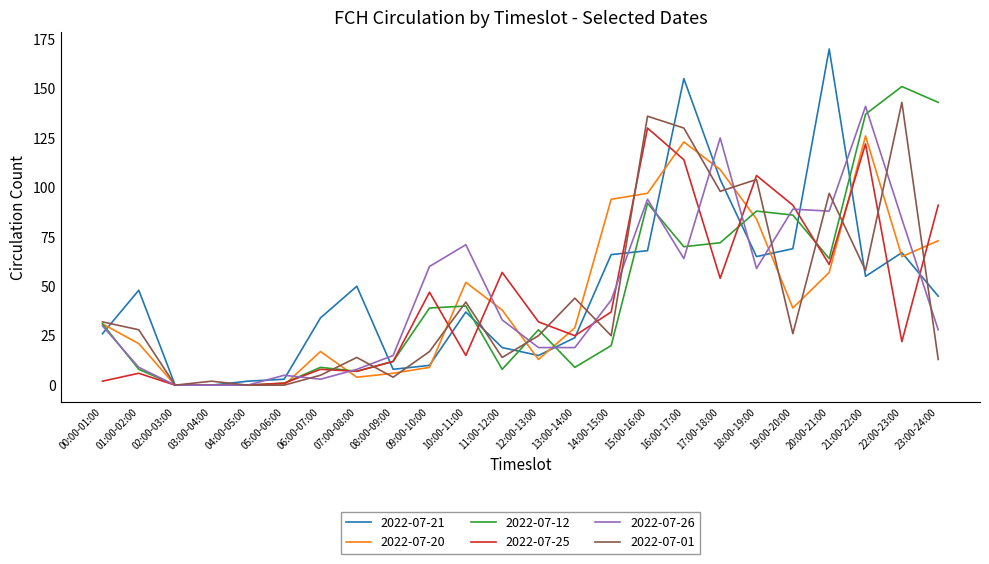

What position from the left is 05:00-06:00?

6